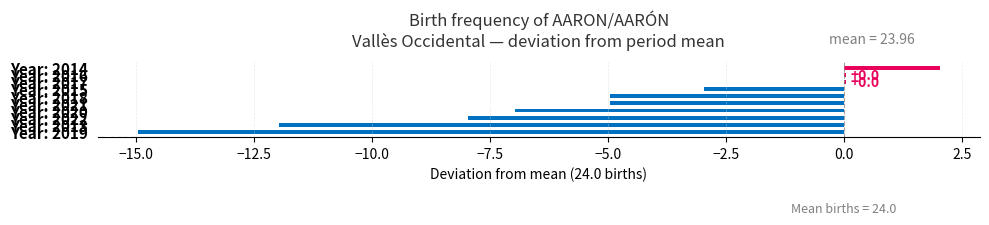

What is the greatest value displayed?

2.0